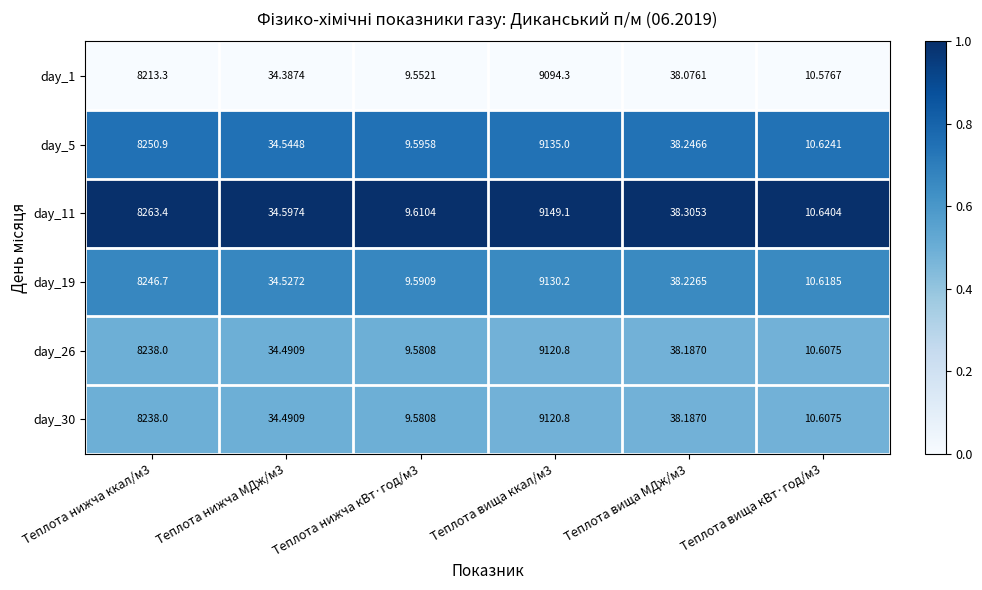

What is the maximum value shown in the chart?

9149.1